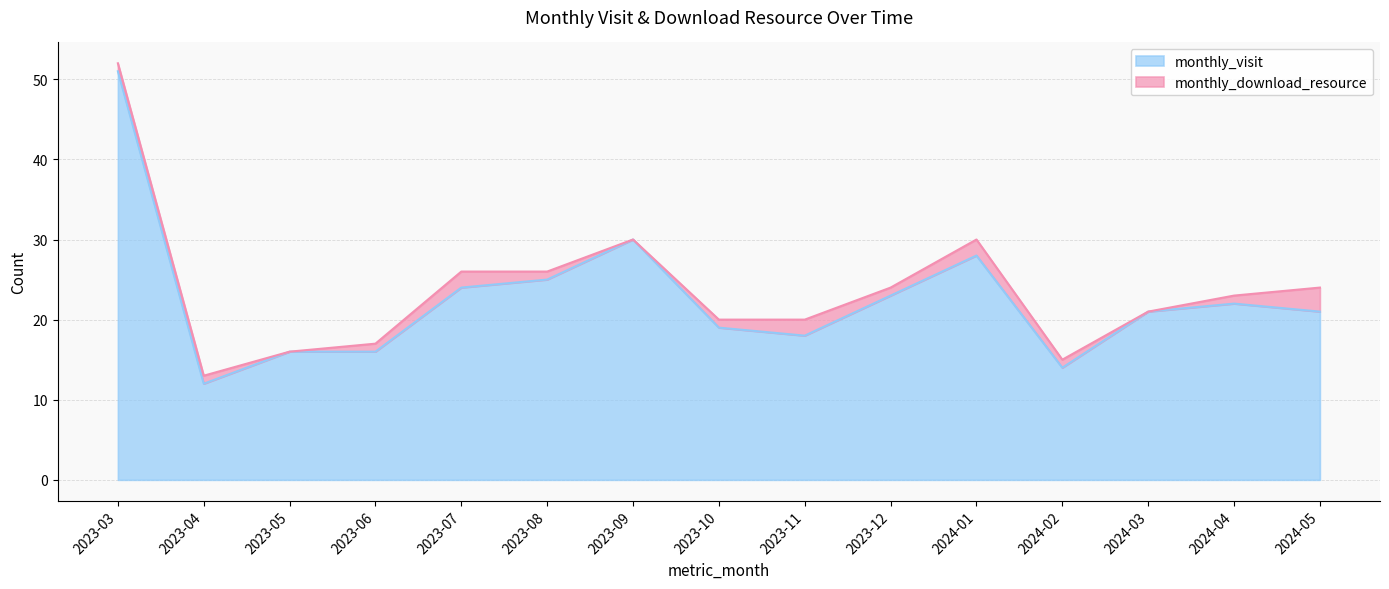

Where is monthly_visit nearest to the value 31?

2023-09